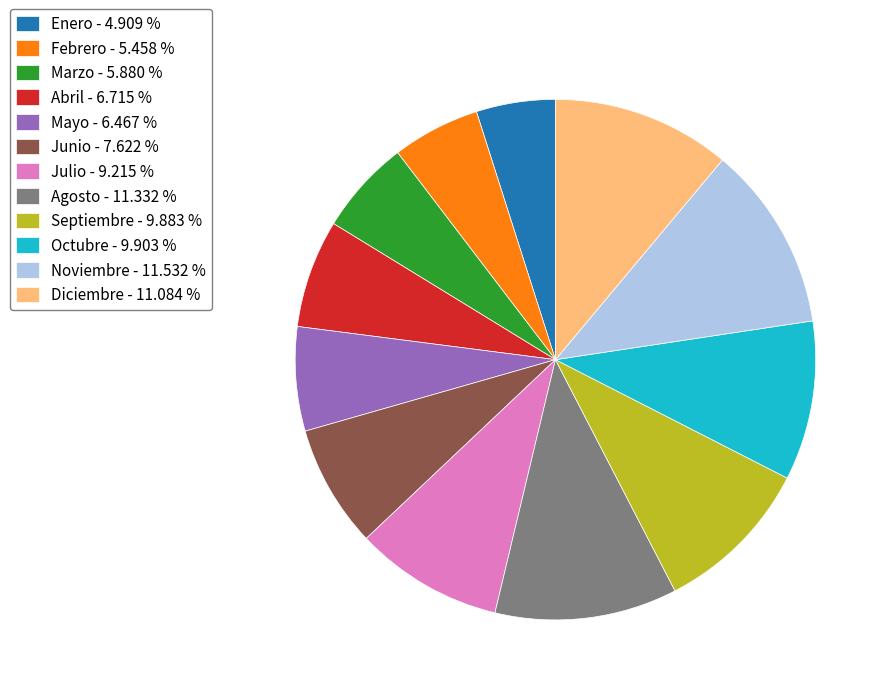

Is there a majority slice in this chart?

No